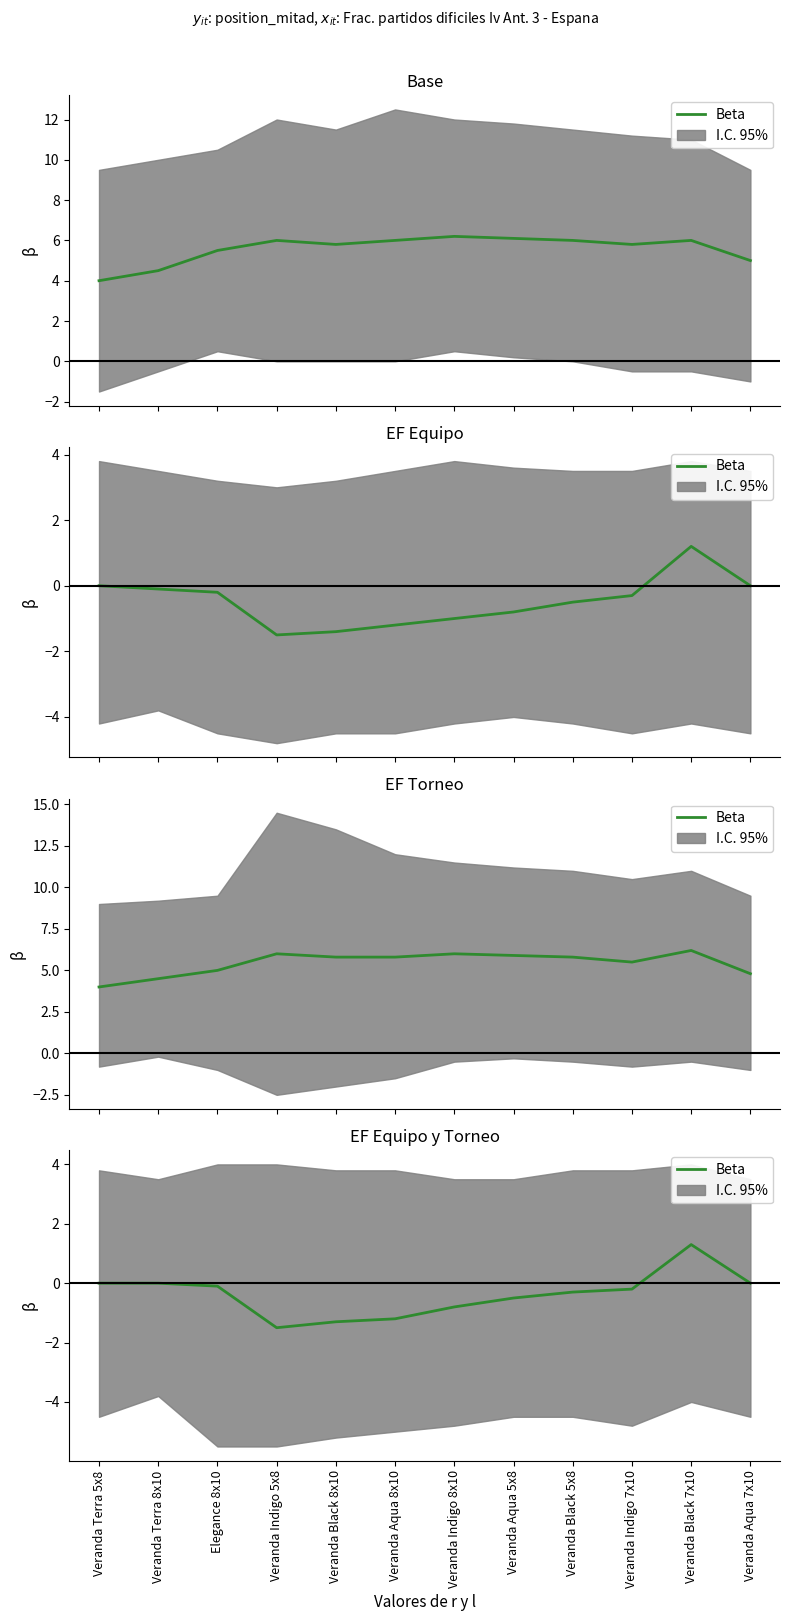

What is the label of the 9th point from the left?

Veranda Black 5x8